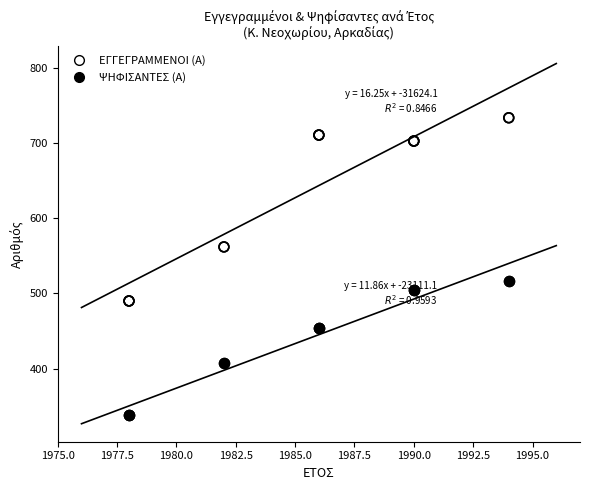

Which series has the largest Y range (max minus min)?

ΕΓΓΕΓΡΑΜΜΕΝΟΙ (Α)